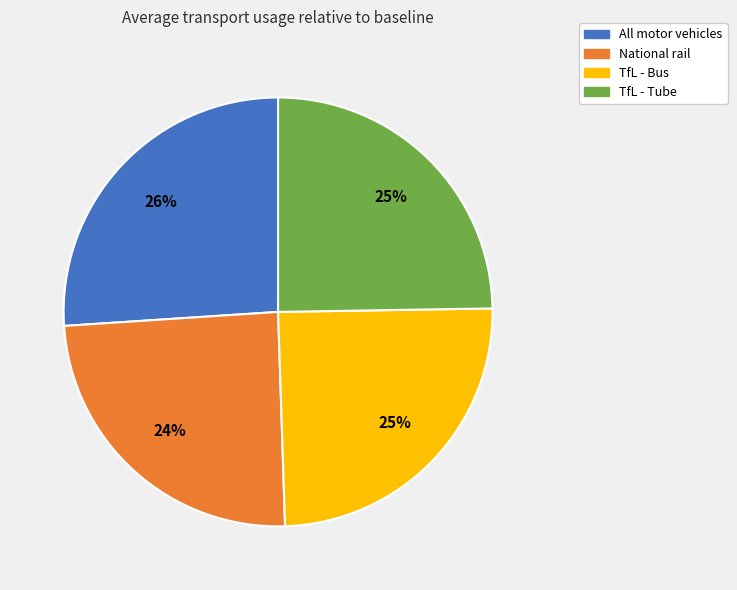

Which has a higher value, All motor vehicles or National rail?

All motor vehicles